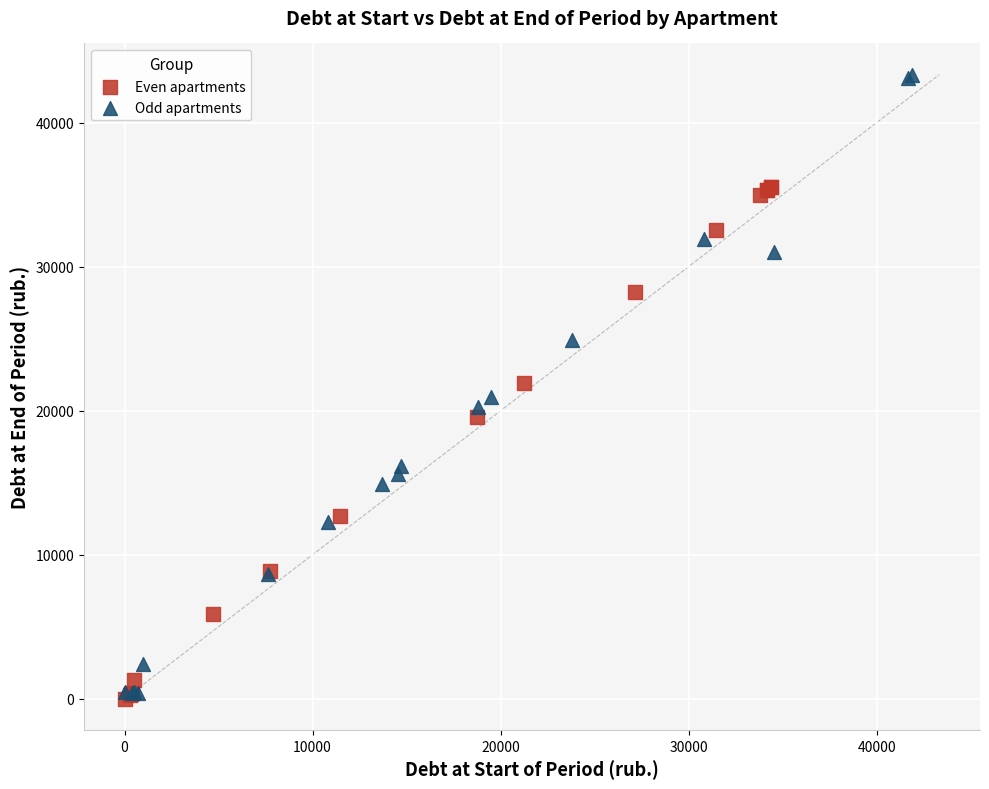

Which series has the widest spread of Y values?

Odd apartments